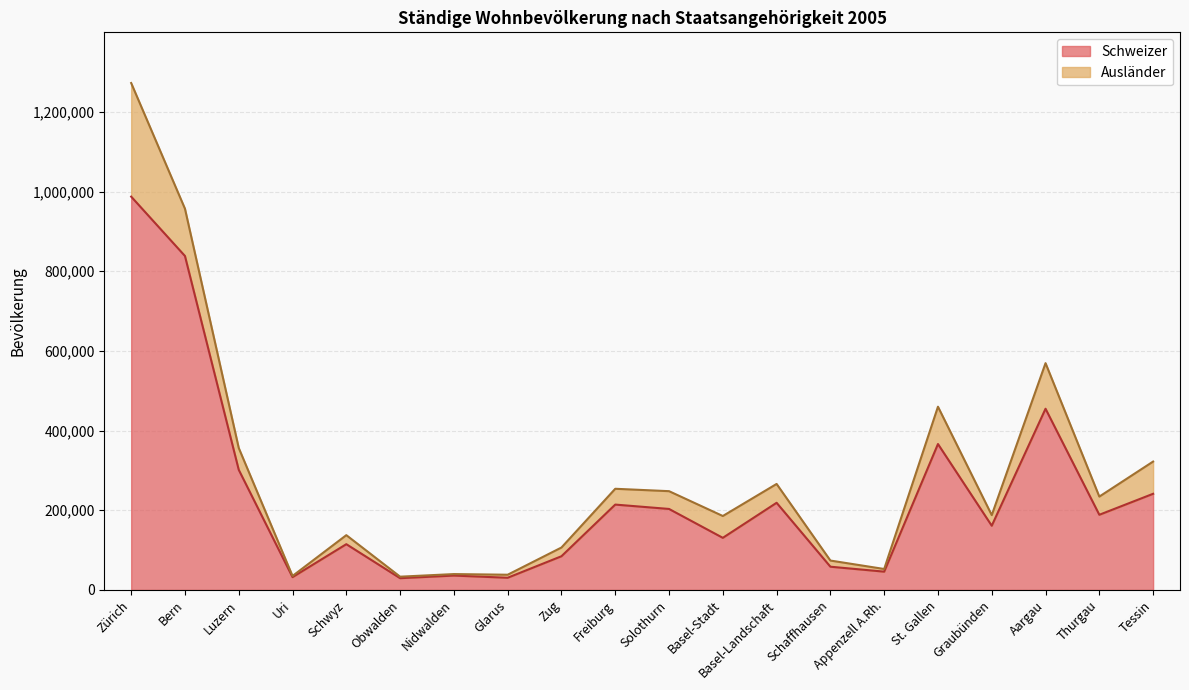

Rank the categories by value from lowest to highest.

Obwalden, Glarus, Uri, Nidwalden, Appenzell A.Rh., Schaffhausen, Zug, Schwyz, Basel-Stadt, Graubünden, Thurgau, Solothurn, Freiburg, Basel-Landschaft, Tessin, Luzern, St. Gallen, Aargau, Bern, Zürich